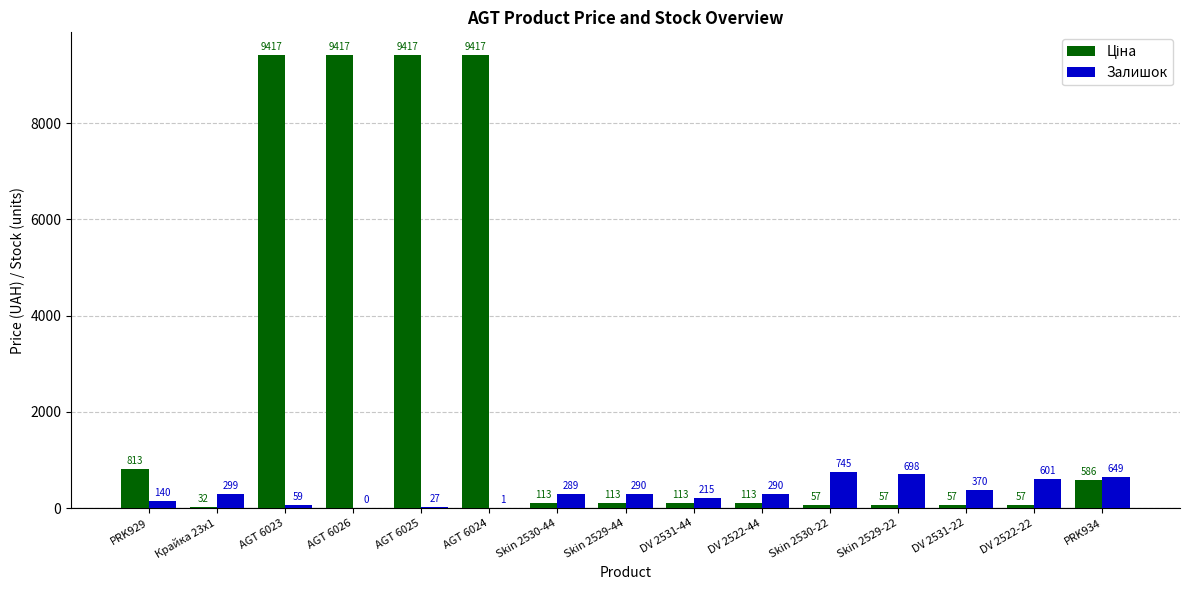

The Залишок series shows 649.0 at PRK934. True or false?

True